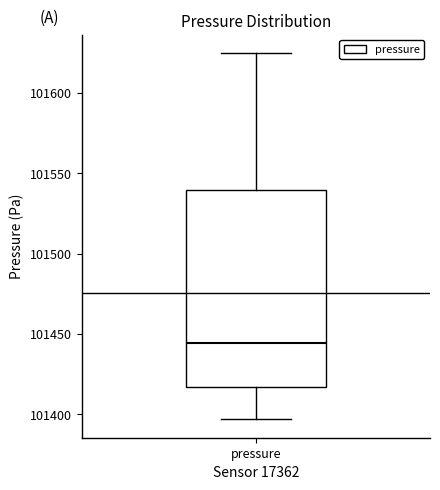

Read this box plot against the y-axis: the position of the median line, the range covered by the box, and the ends of both whiskers. The values are not printed on the chart, so give them approximately, as read against the axis.

median 101445, box 101415 to 101540, whiskers 101395 to 101625